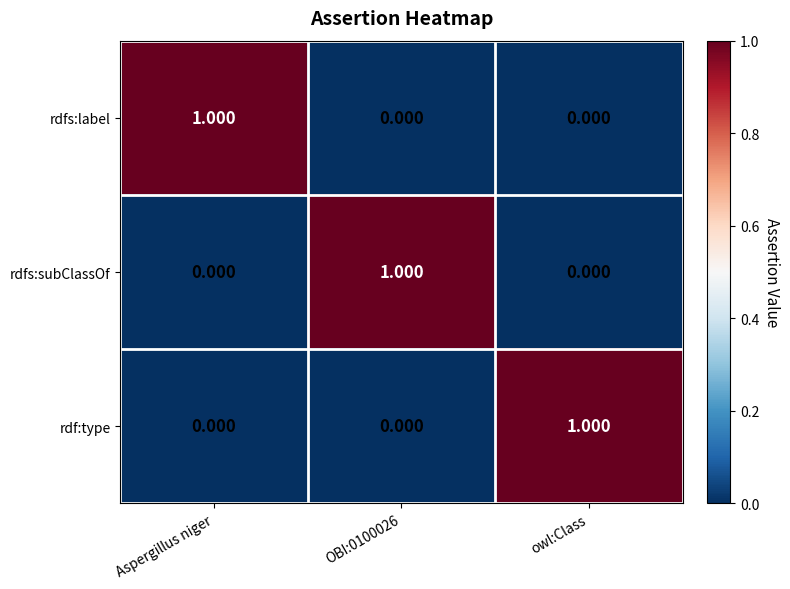

Is the value of rdf:type at owl:Class greater than the value of rdfs:subClassOf at owl:Class?

Yes